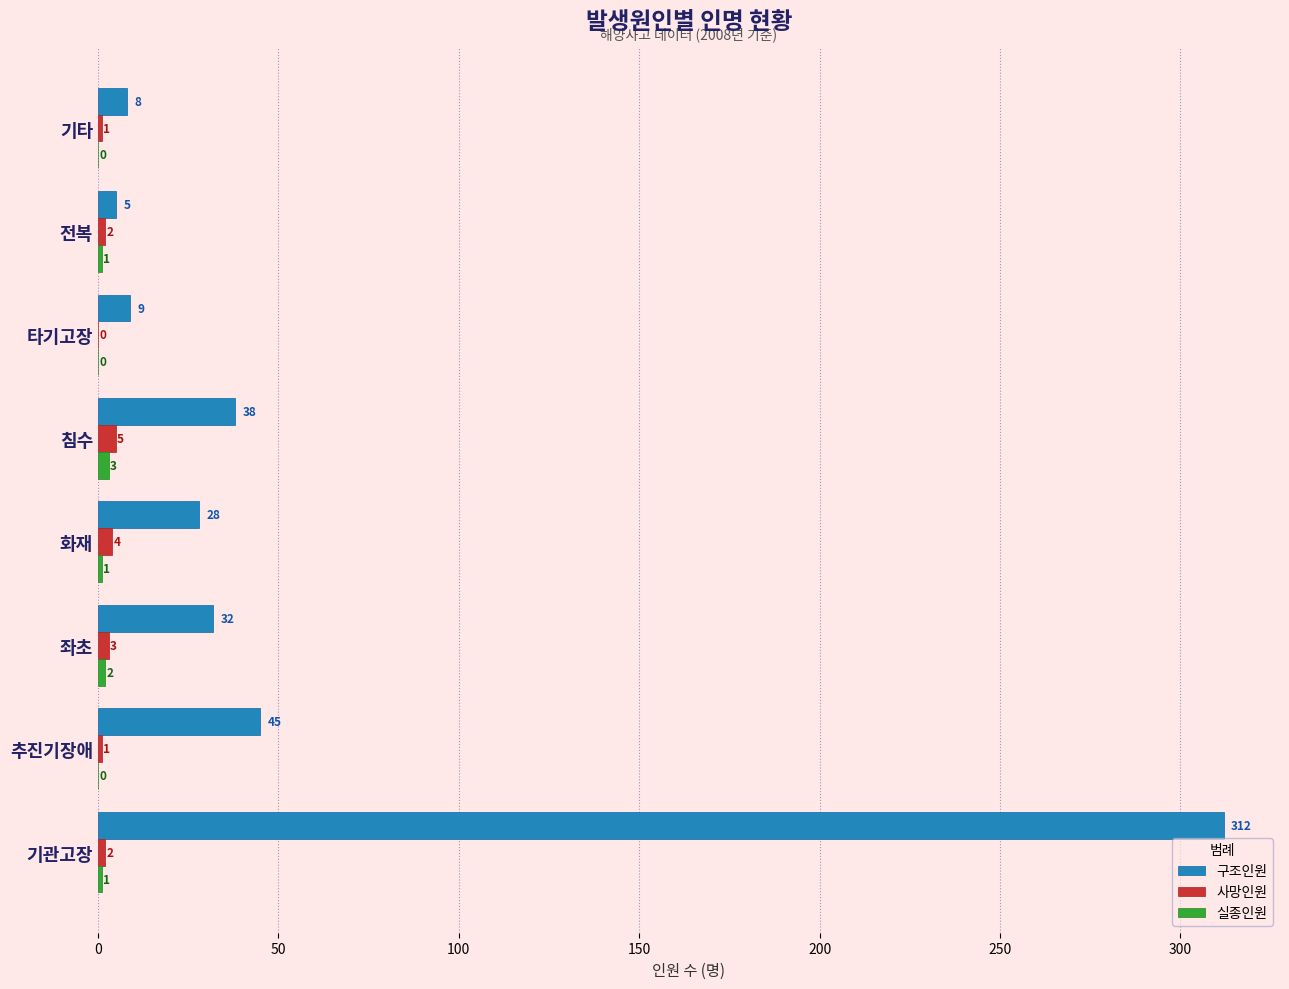

At which label does 사망인원 reach its peak?

침수